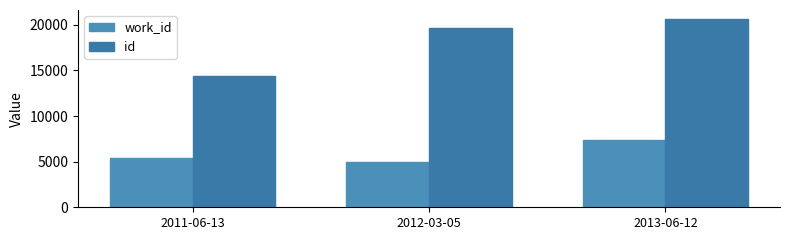

List the series in order of their overall mean, lowest first.

work_id, id